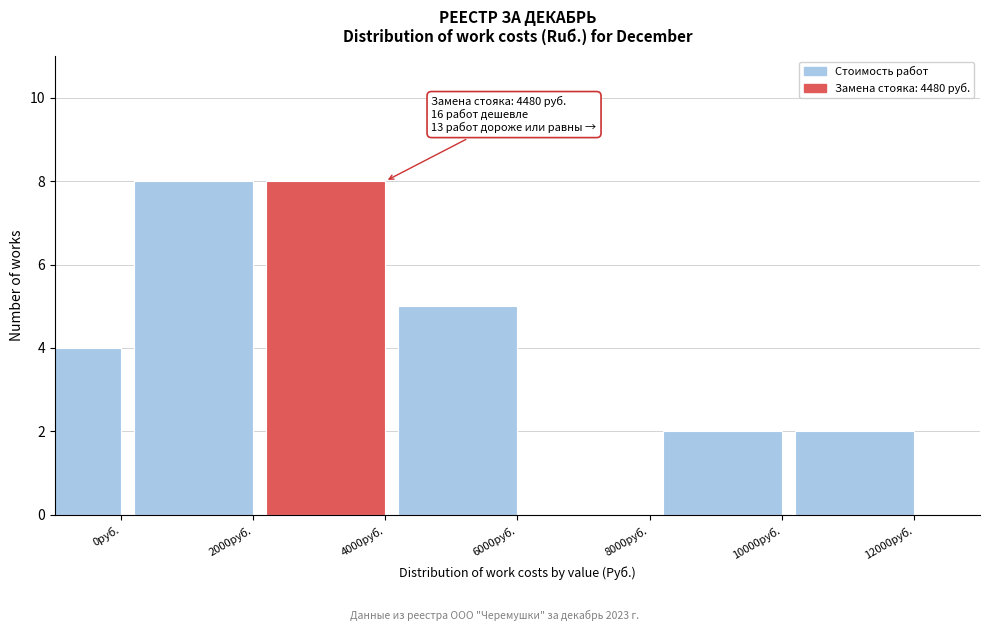

Reading left to right, extract all data points from this chart.

0руб.=4	2000руб.=8	4000руб.=8	6000руб.=5	8000руб.=0	10000руб.=2	12000руб.=2